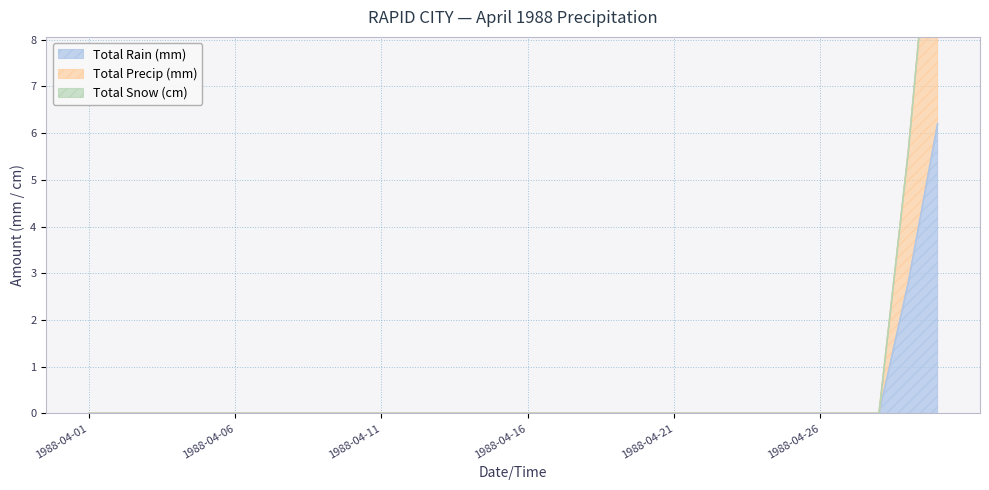

What is the highest value of the Total Rain (mm) series?

6.2